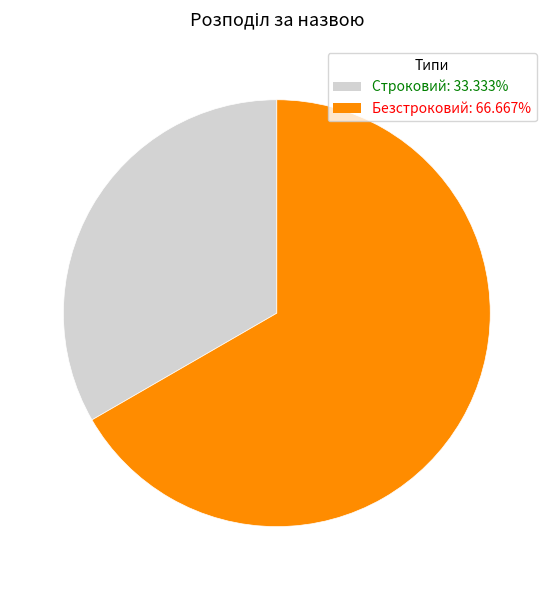

How many segments does this pie chart have?

2